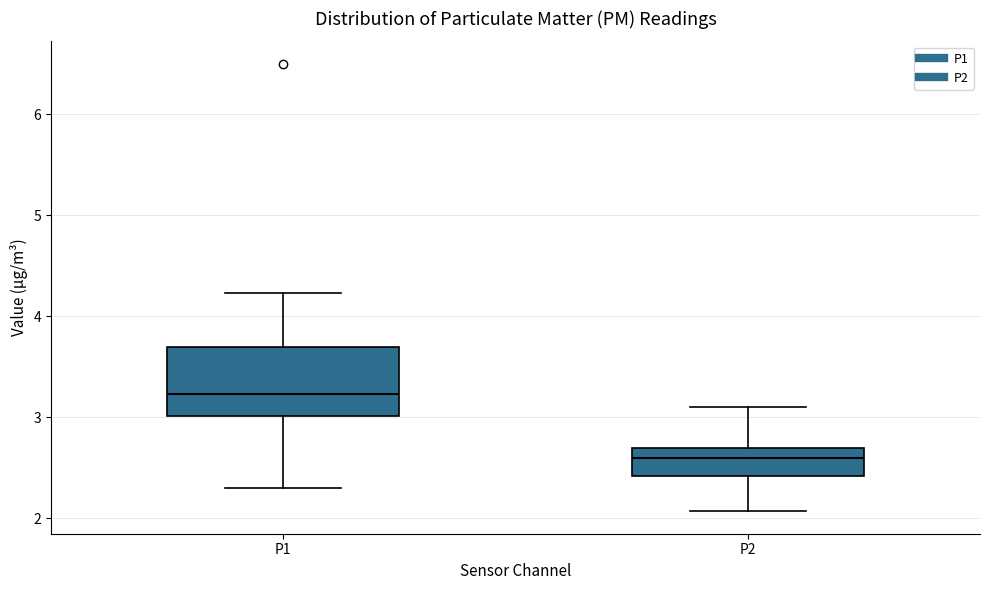

Reading left to right, transcribe this box plot: for each box, give where its median line is, the range the box spans, and where its two whiskers end, as read against the y-axis. The values are not printed on the chart, so give them approximately, as read against the axis.

P1: median 3.2, box 3.0 to 3.7, whiskers 2.3 to 4.2
P2: median 2.6, box 2.4 to 2.7, whiskers 2.1 to 3.1